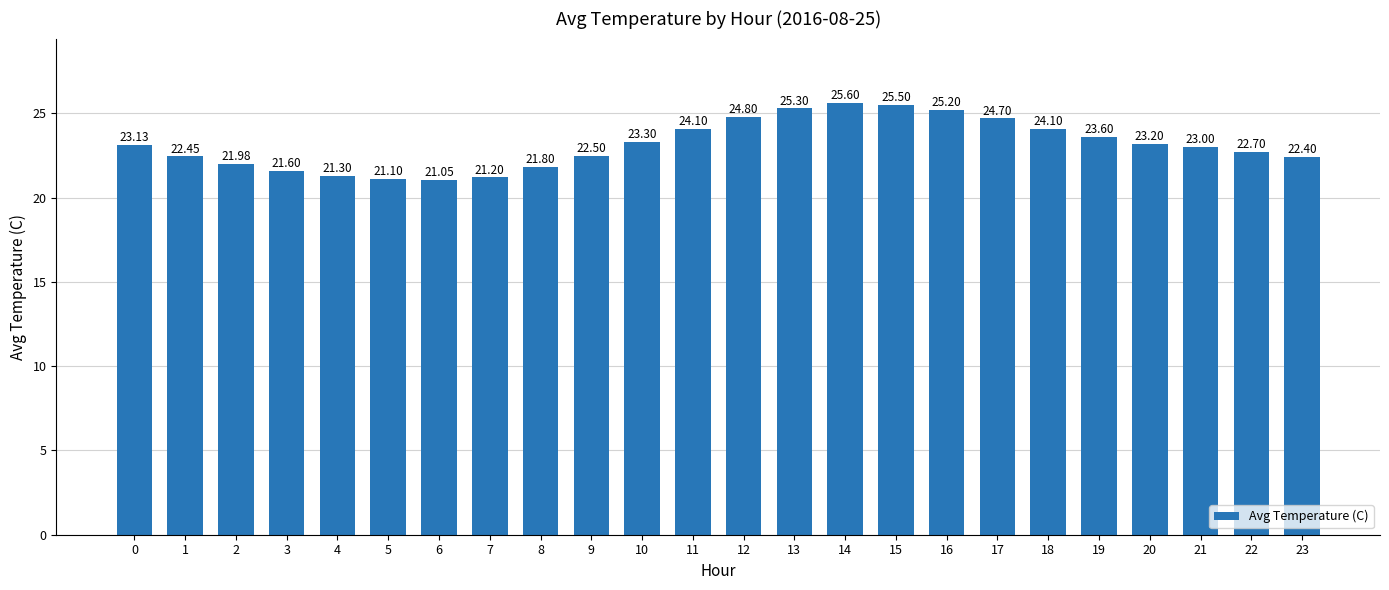

What is the sum of the values at 16 and 17?

49.9